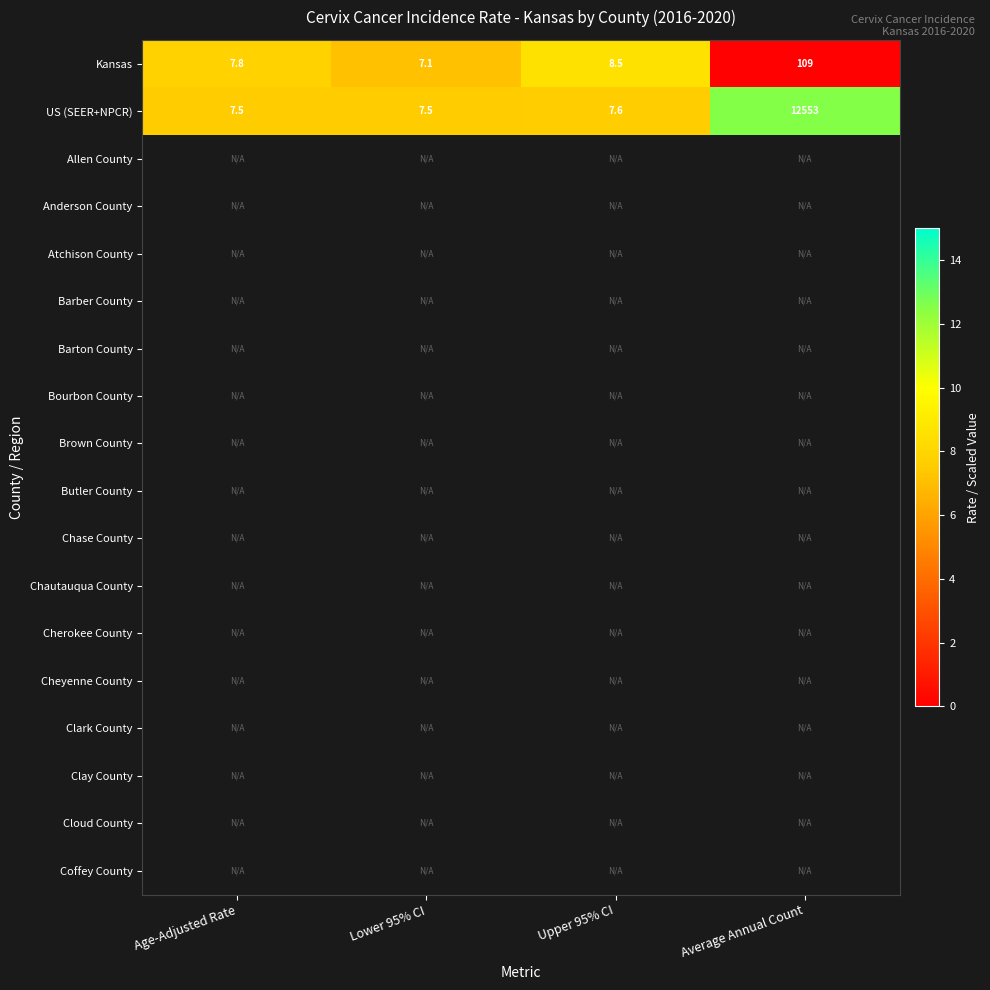

Is it true that Kansas equals 194.0 at Average Annual Count?

False